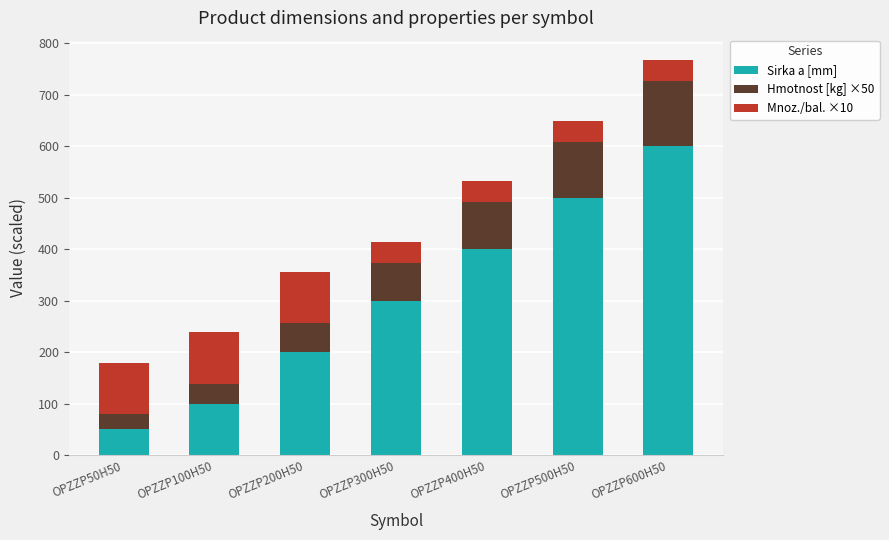

At which label is Sirka a [mm] closest to 325?

OPZZP300H50